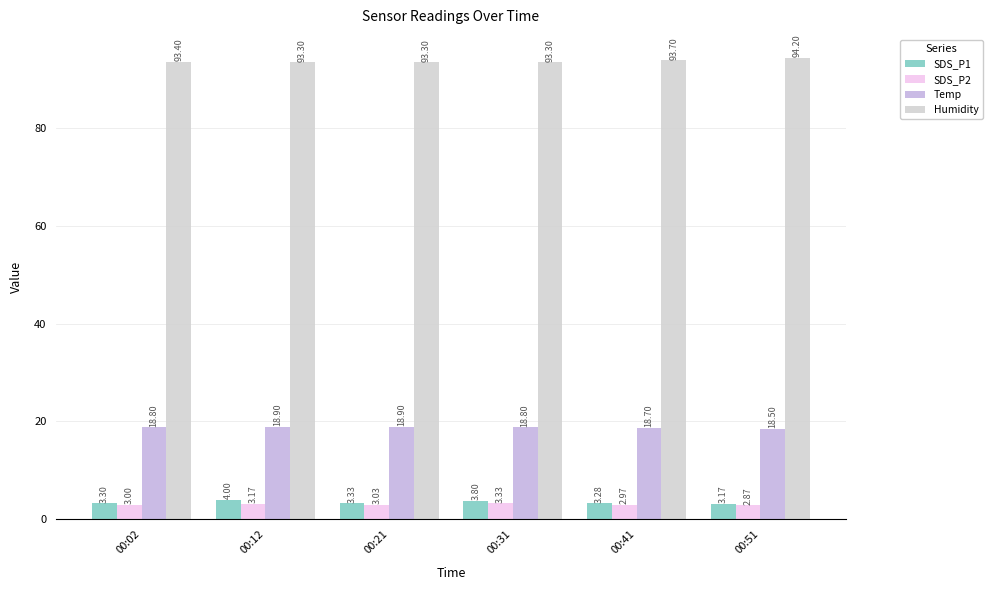

Does the chart contain stacked bars?

No